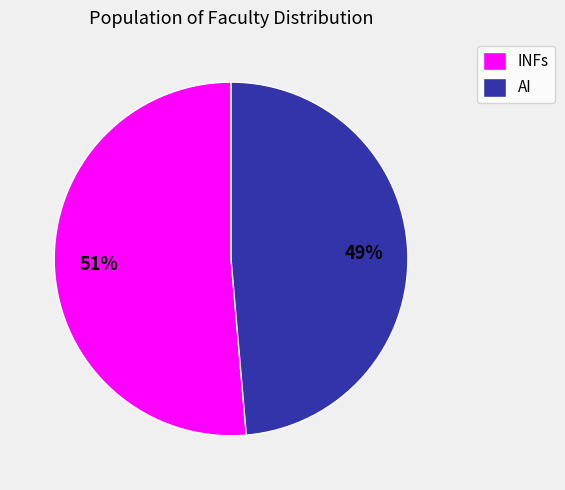

Is the sum of AI and INFs greater than half?

Yes